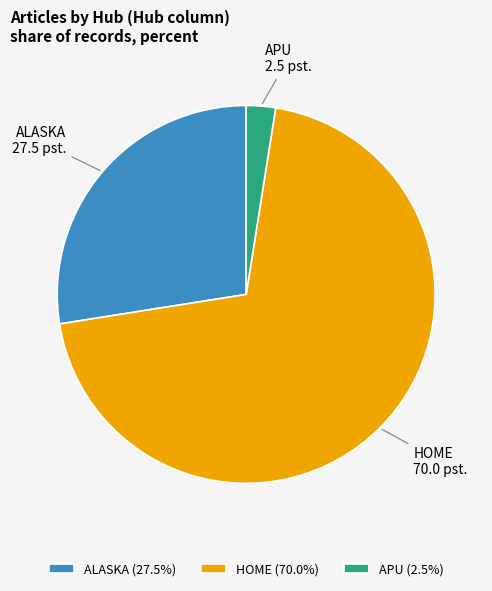

Does HOME account for over 50% of the chart?

Yes